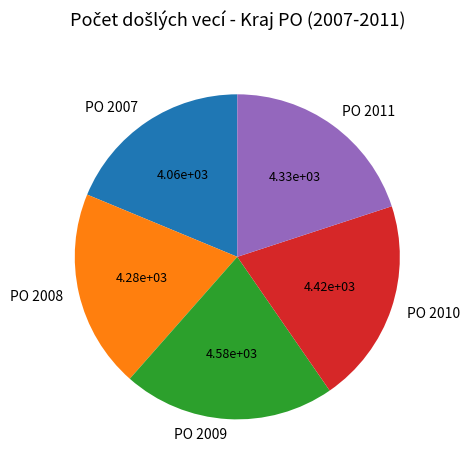

Do PO 2009 and PO 2011 together represent more than half of the pie?

No